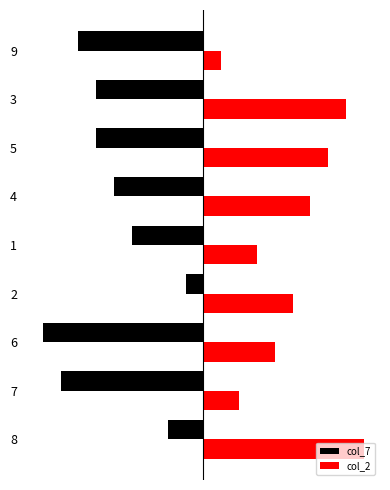

What is the value of the col_2 bar at the 8th from the left?

8